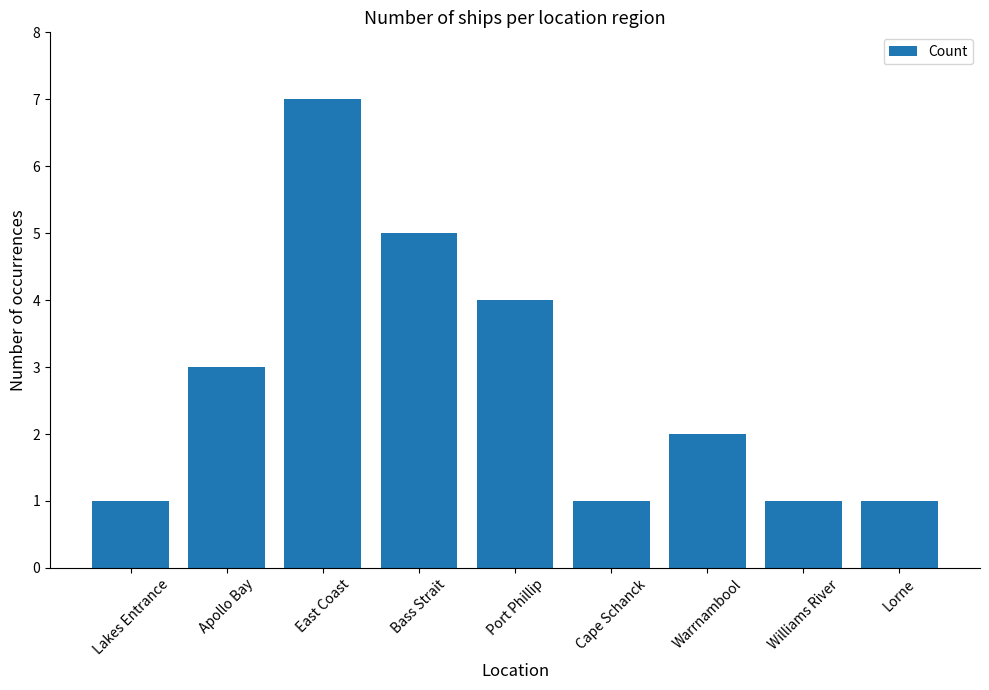

Between Lakes Entrance and East Coast, which is larger?

East Coast